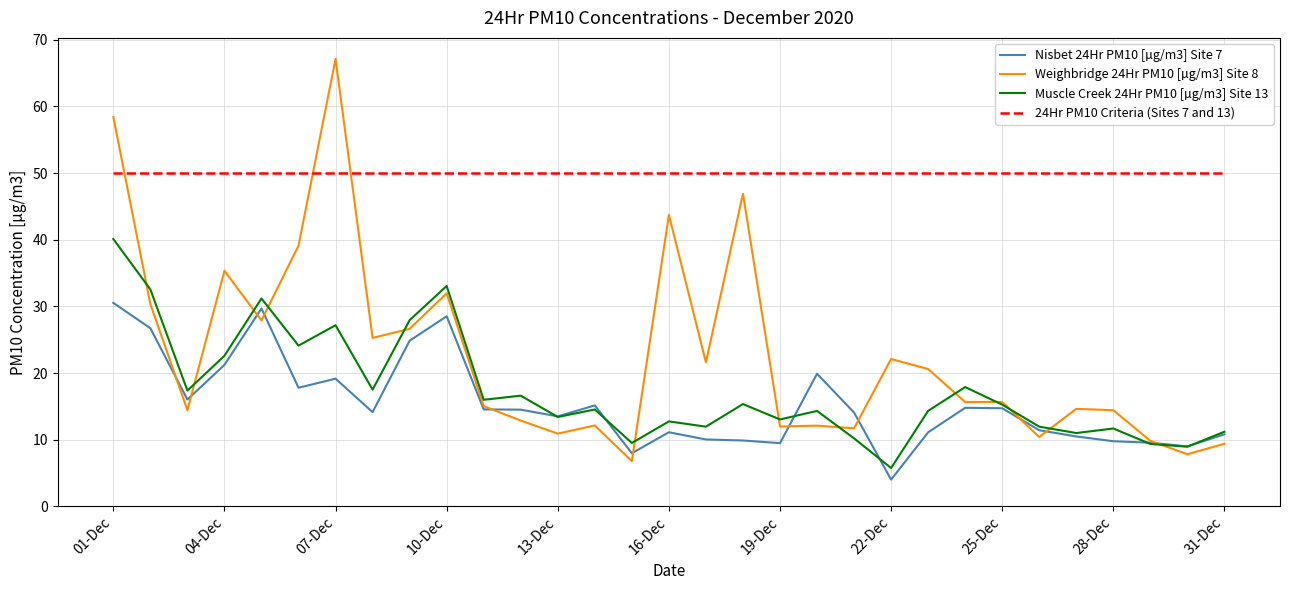

True or false: Nisbet 24Hr PM10 [µg/m3] Site 7 and 24Hr PM10 Criteria (Sites 7 and 13) cross at least once.

False